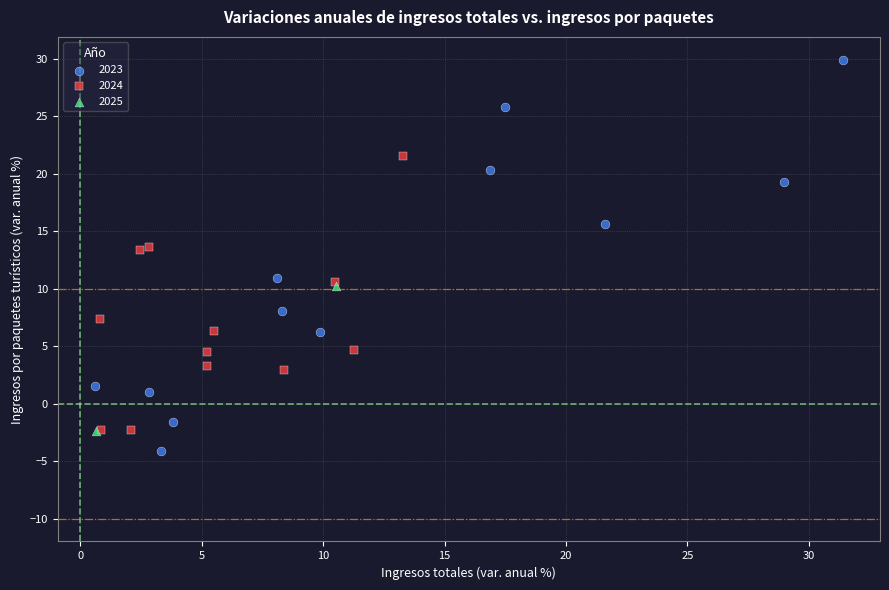

What are all the series names shown in the legend?

2023, 2024, 2025